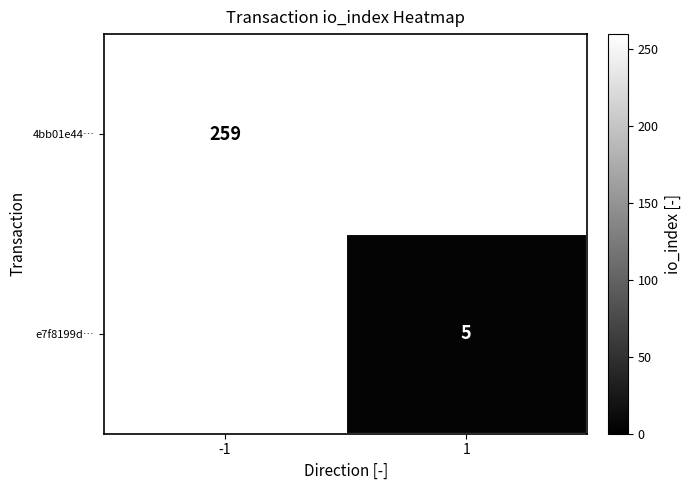

Is it true that 4bb01e44… equals 259 at -1?

True